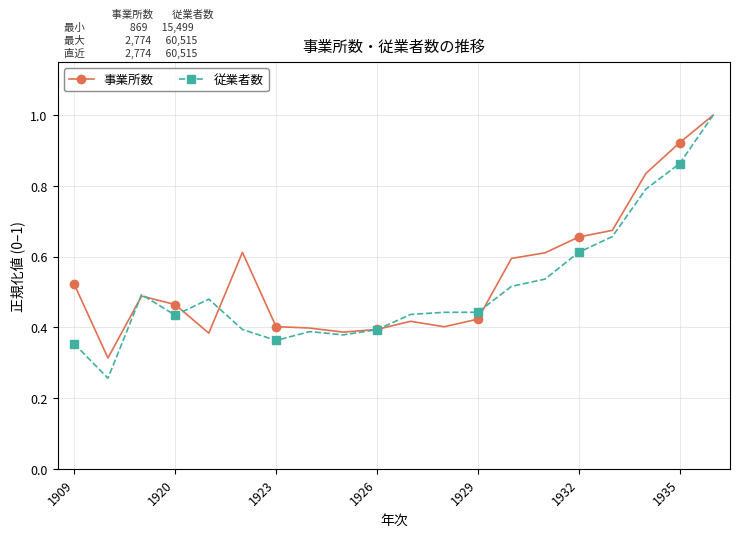

How many categories are shown in the chart?

20